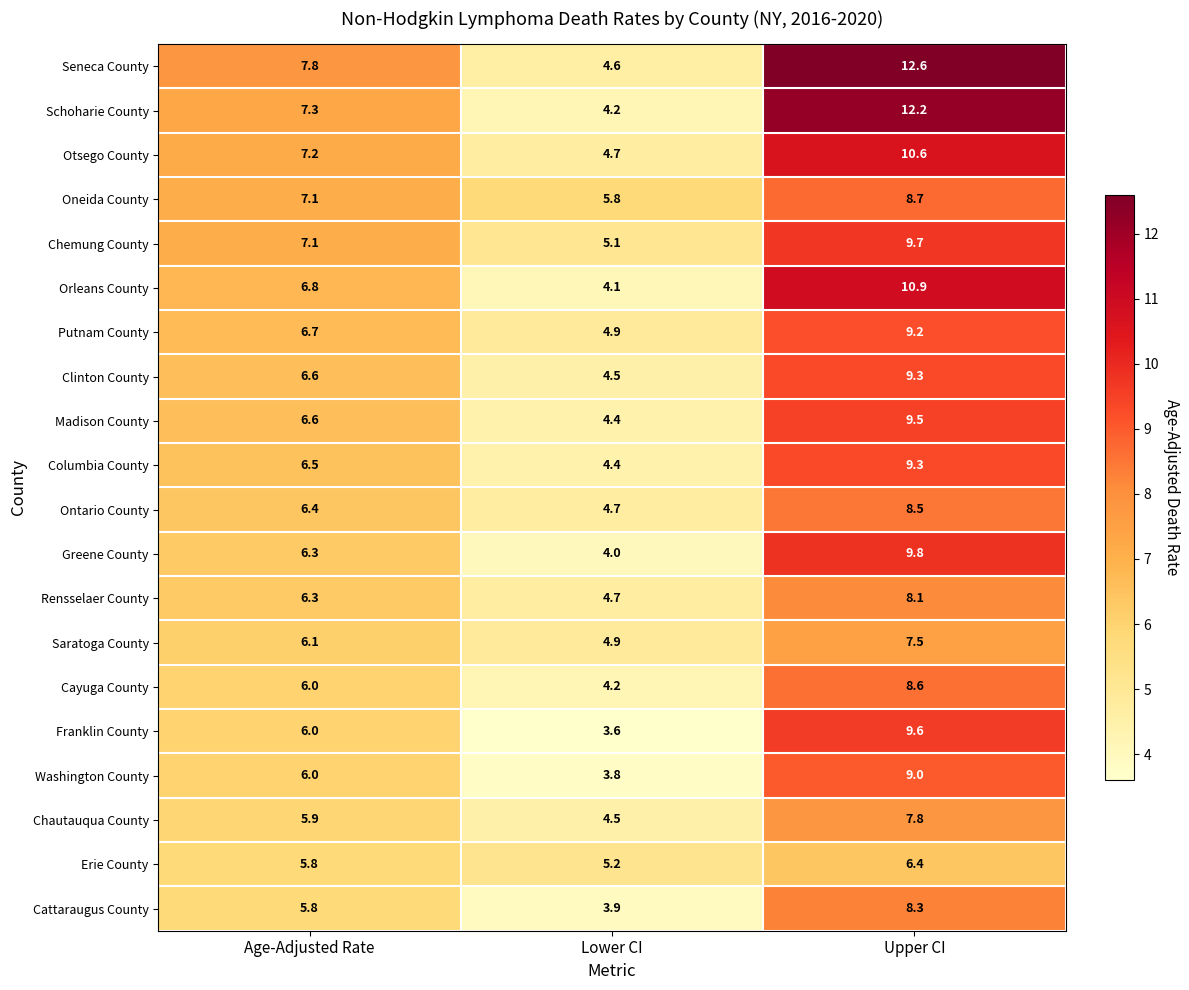

What is the minimum value shown in the chart?

3.6